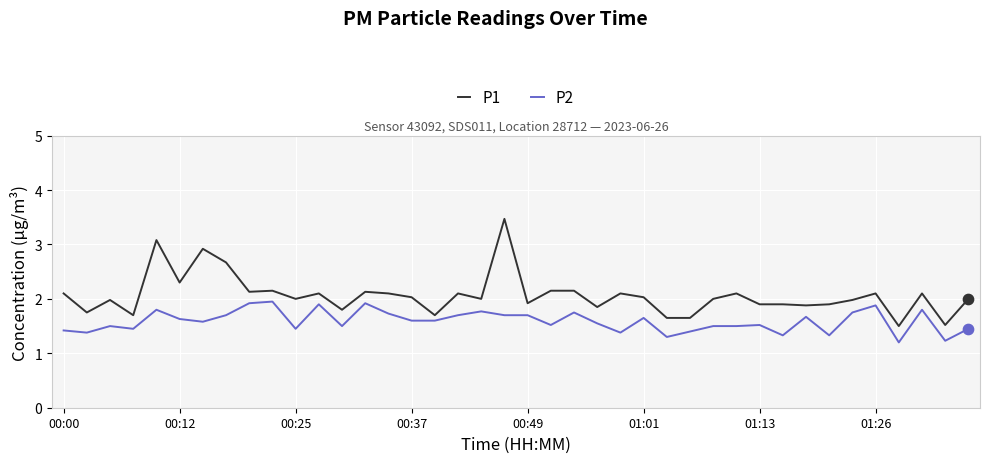

What are all the series names shown in the legend?

P1, P2